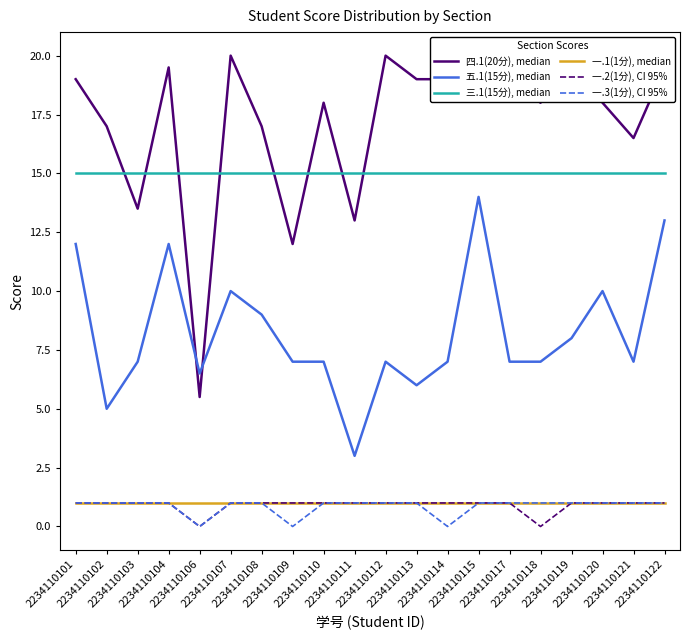

How many distinct data groups are displayed?

6